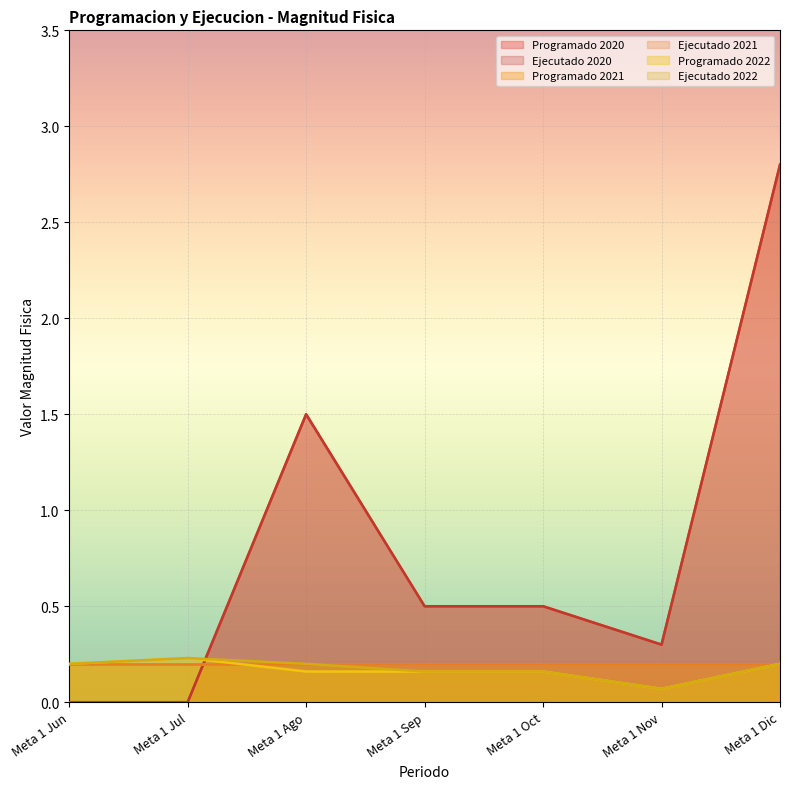

Does the chart display data point markers on the line(s)?

No